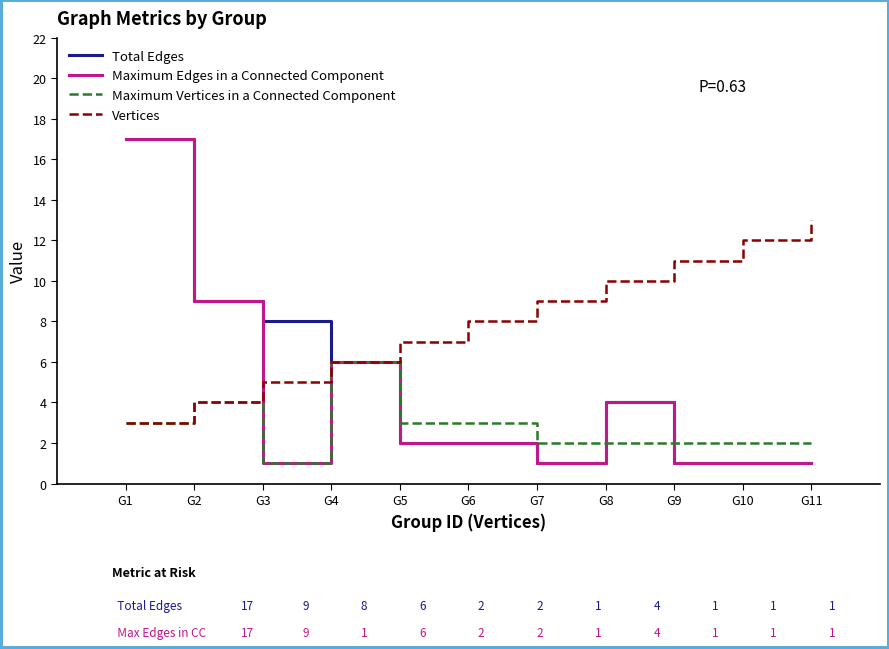

At which category is the sum across all series the highest?

G1